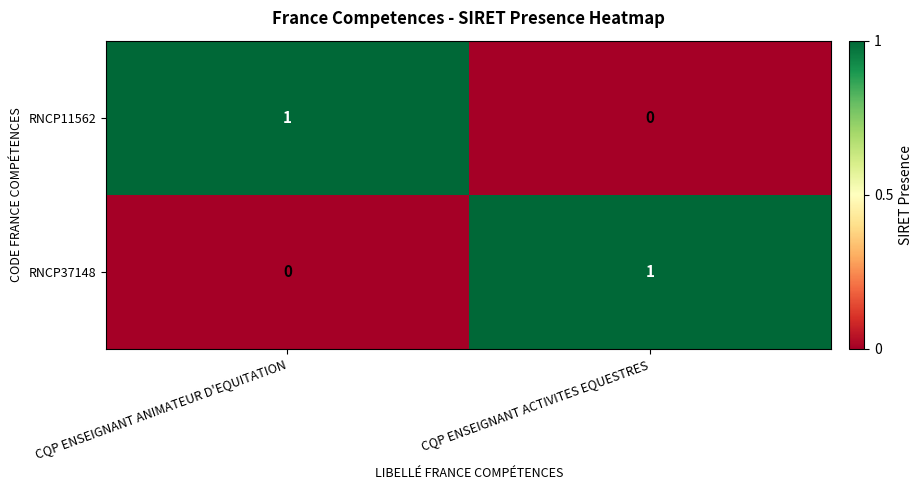

At which label is RNCP37148 closest to 0?

CQP ENSEIGNANT ANIMATEUR D'EQUITATION